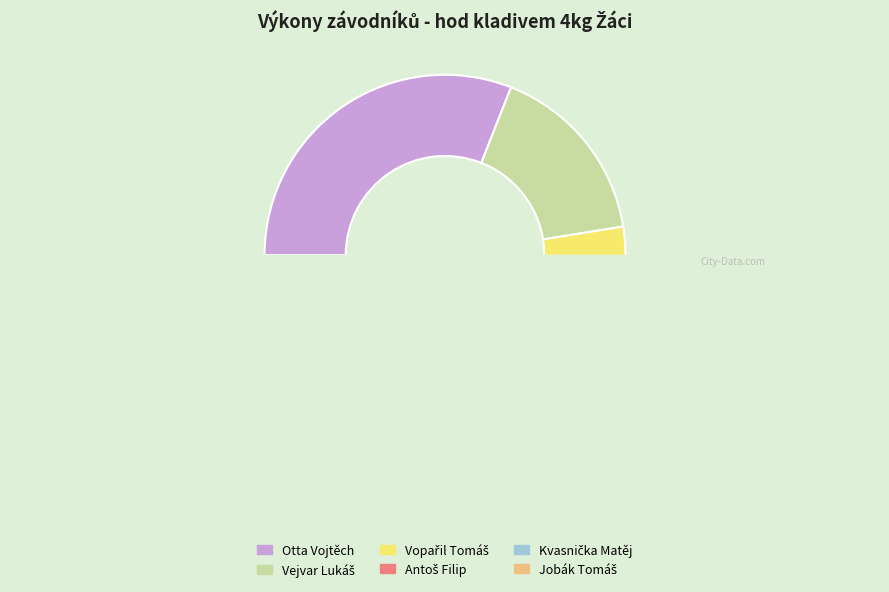

How many slices are in this pie chart?

6